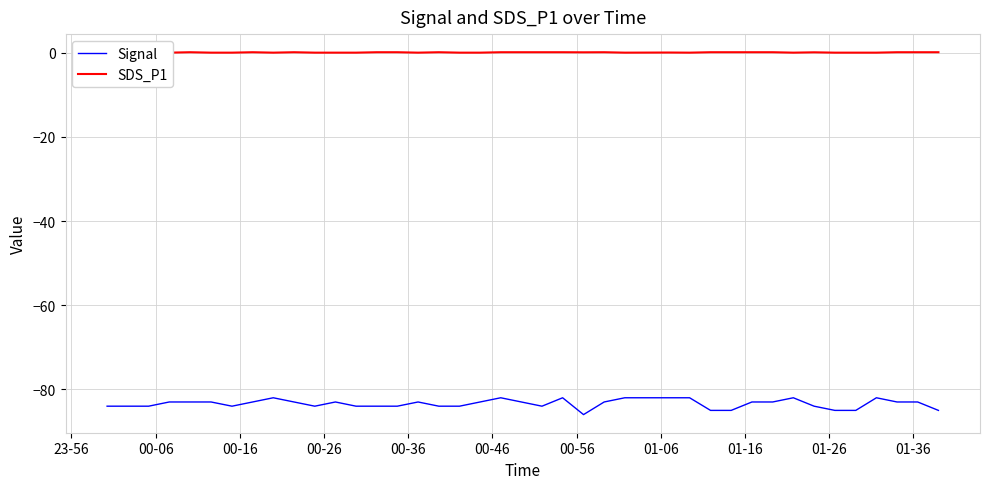

How many lines are shown in the chart?

2